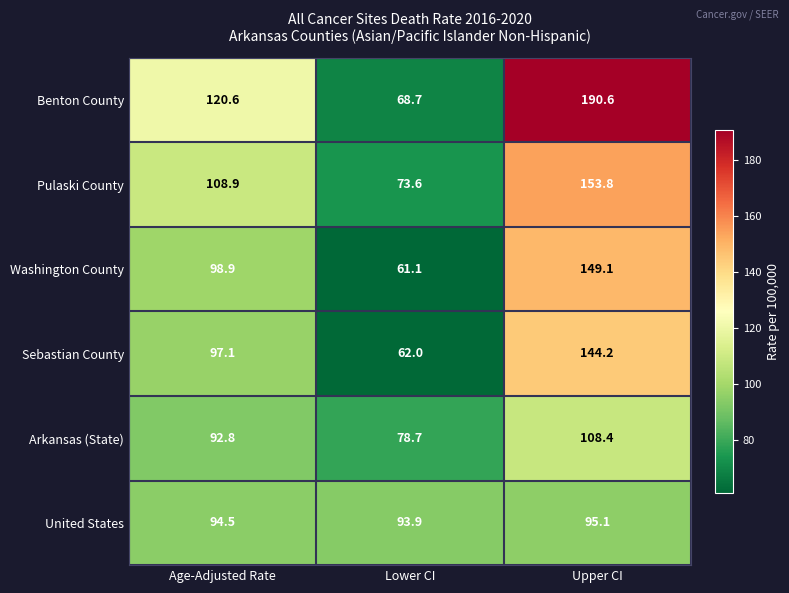

What is the spread (max minus min) of values at Lower CI?

32.8